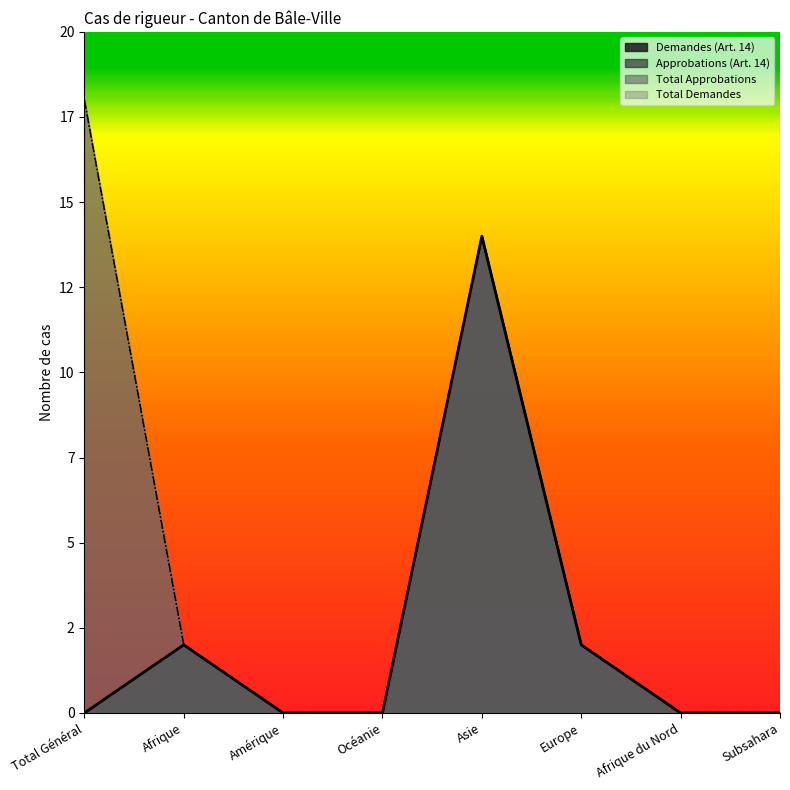

True or false: Total Approbations and Demandes (Art. 14) intersect in this chart.

False